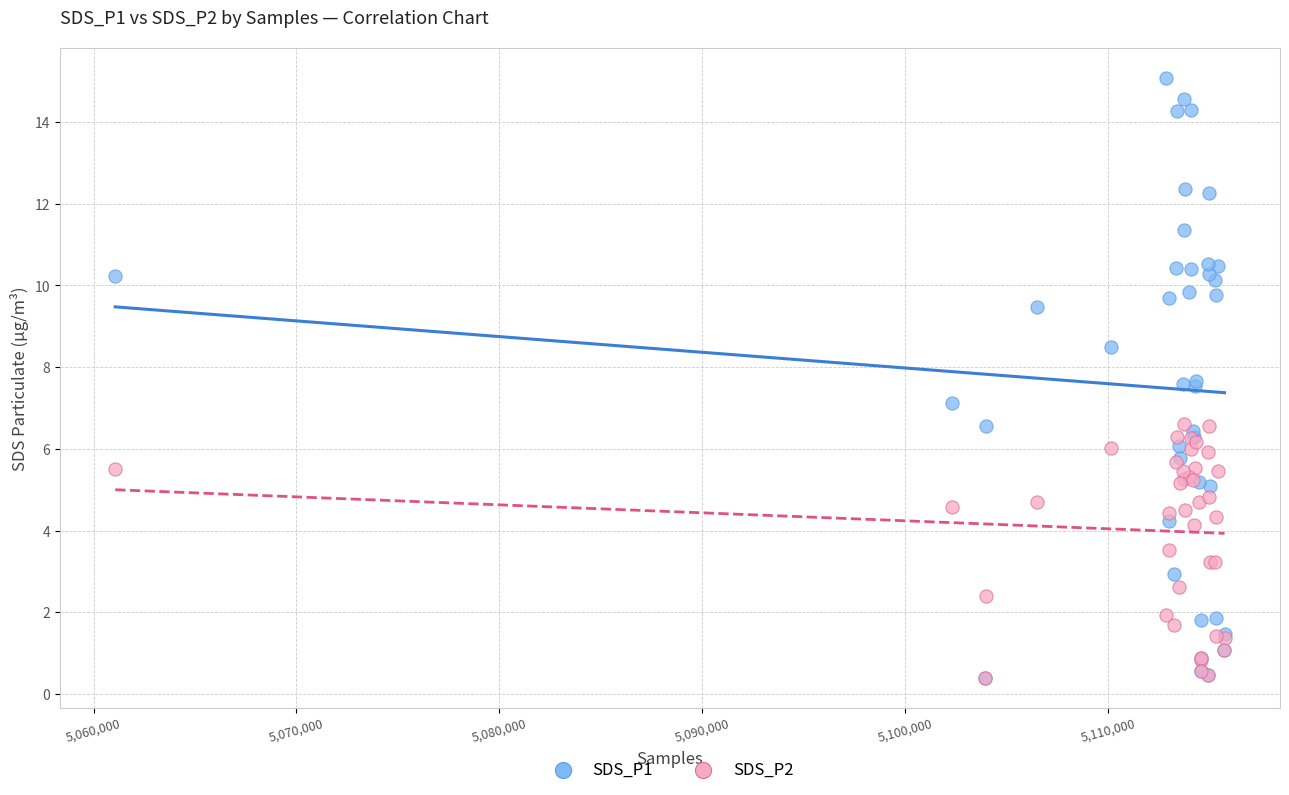

What are all the series names shown in the legend?

SDS_P1, SDS_P2